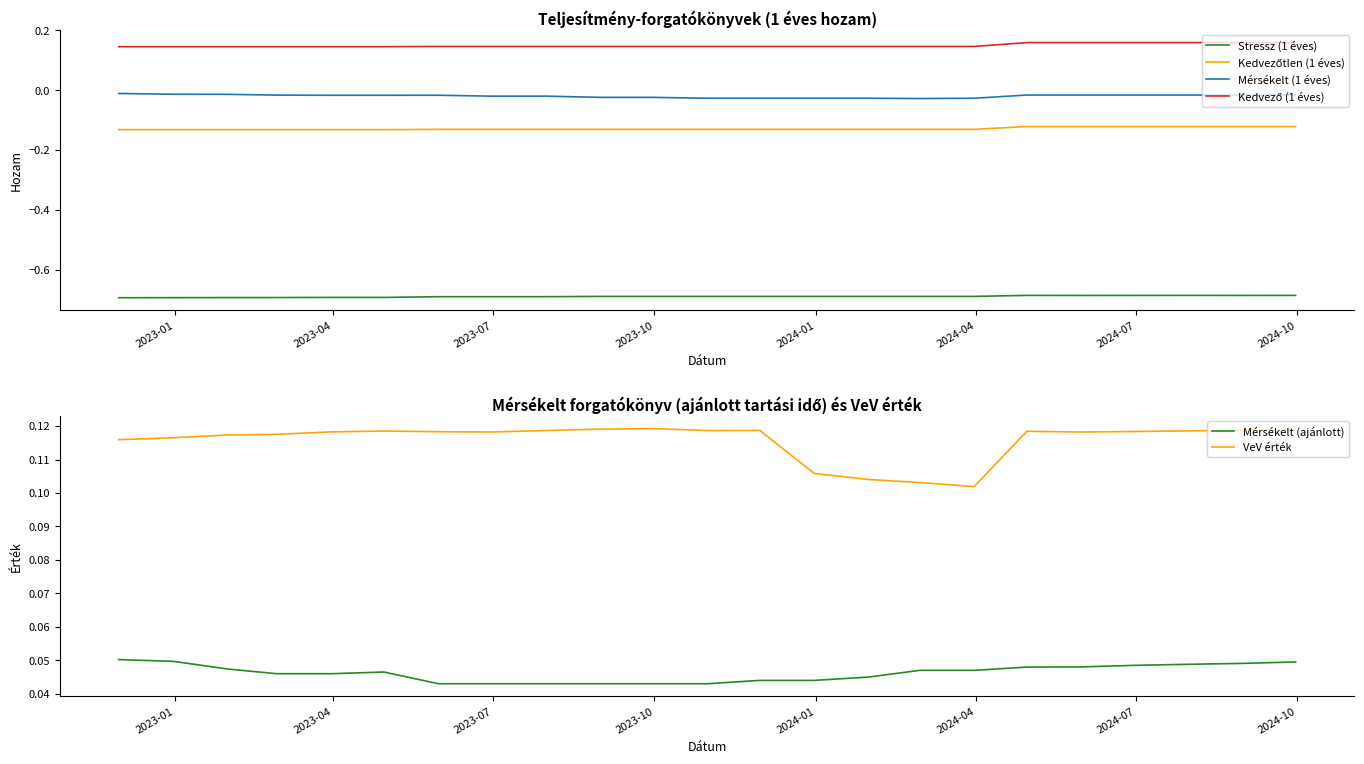

True or false: Mérsékelt (ajánlott) and VeV érték intersect in this chart.

False